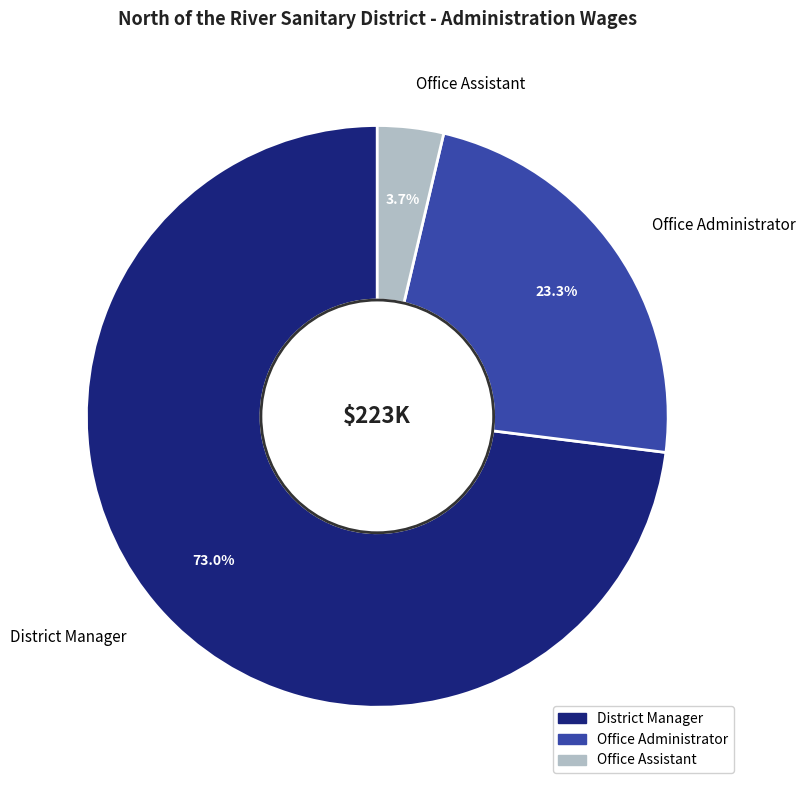

What is the smallest slice in the pie chart?

Office Assistant